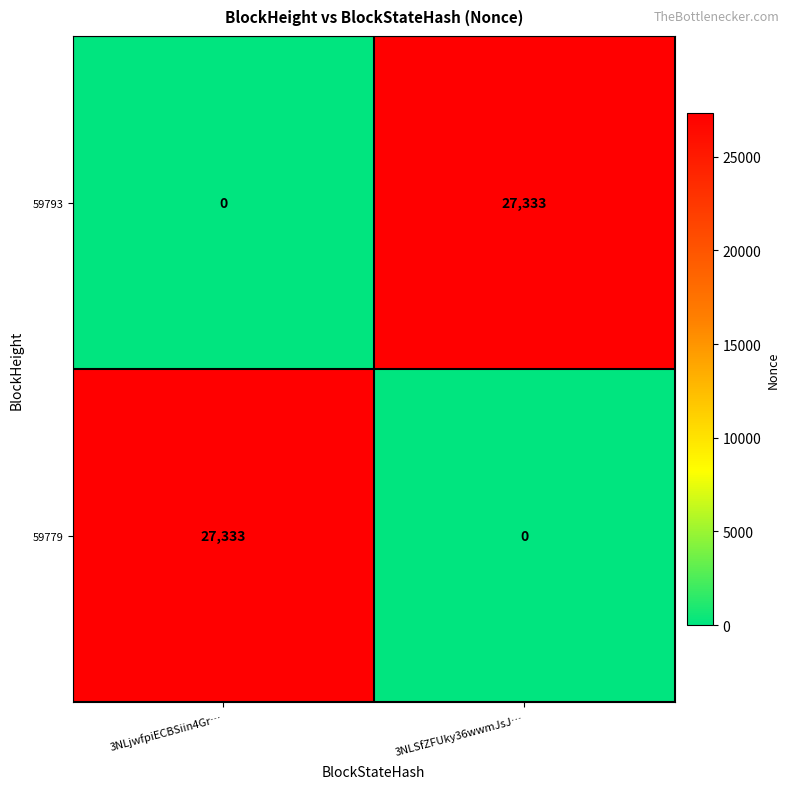

Reading left to right, extract all data points from this chart.

59793: 3NLjwfpiECBSiin4Gr…=0	3NLSfZFUky36wwmJsJ…=27333
59779: 3NLjwfpiECBSiin4Gr…=27333	3NLSfZFUky36wwmJsJ…=0